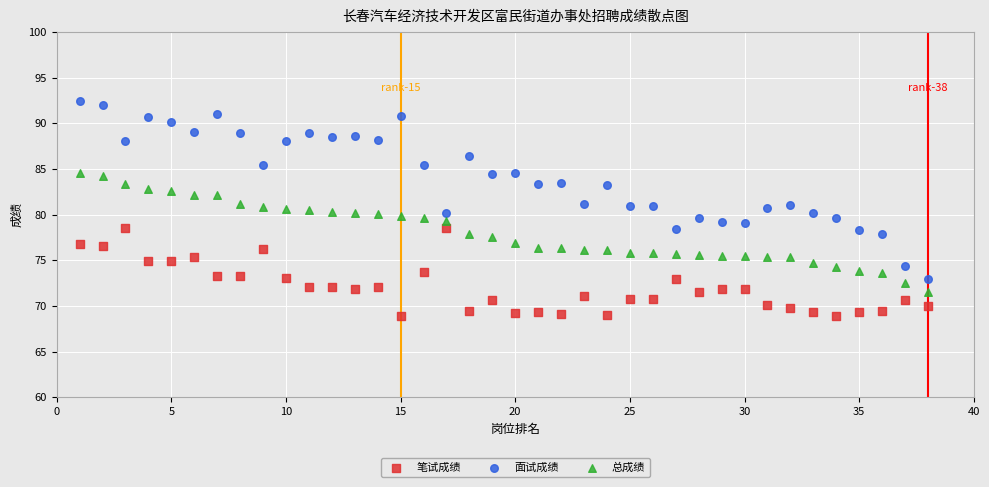

Across all data points, what is the range of X values (max minus min)?

37.0